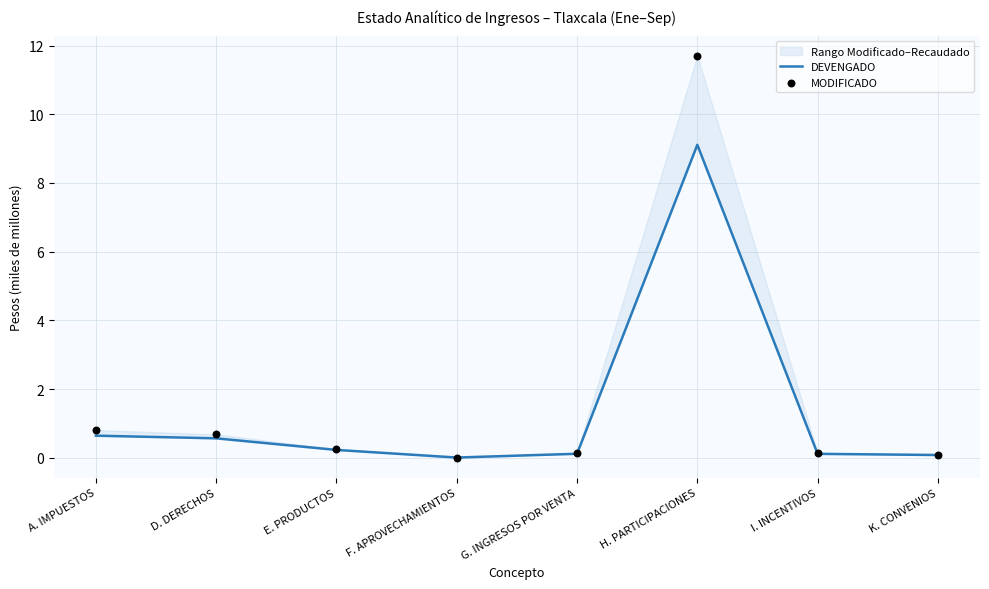

Is the value of DEVENGADO at E. PRODUCTOS greater than the value of MODIFICADO at K. CONVENIOS?

Yes